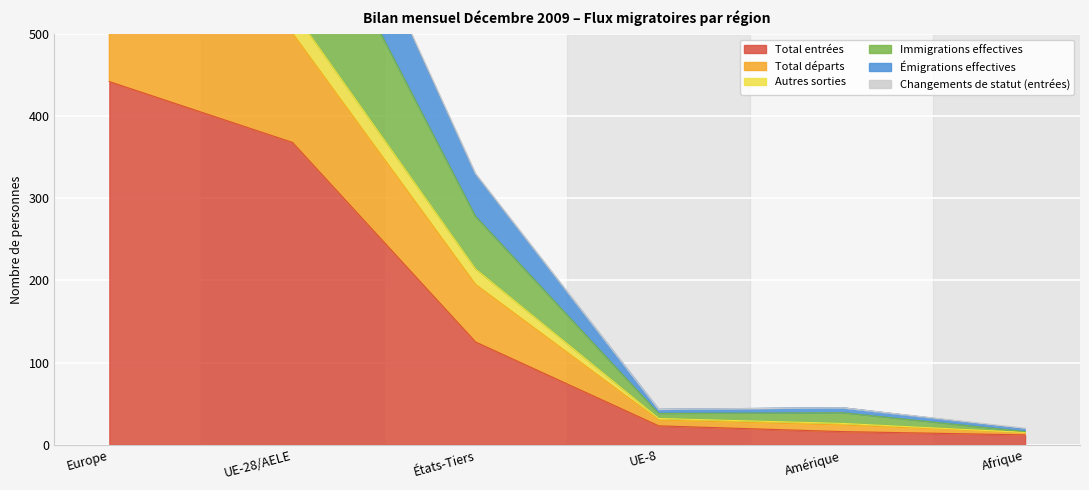

Where is Total entrées nearest to the value 227?

États-Tiers